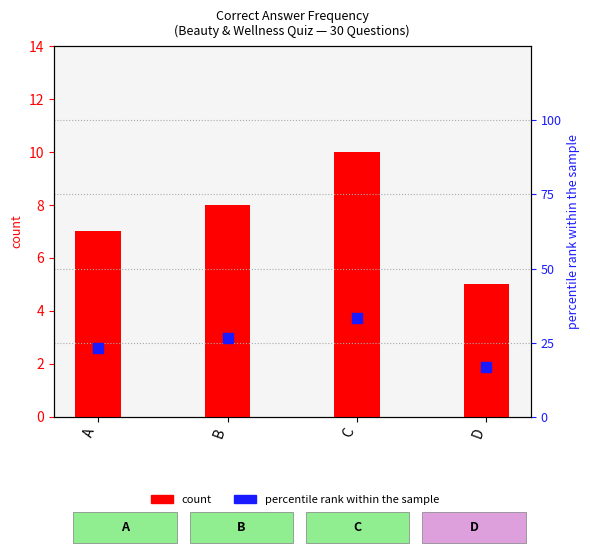

Which series has the widest spread of Y values?

percentile rank within the sample